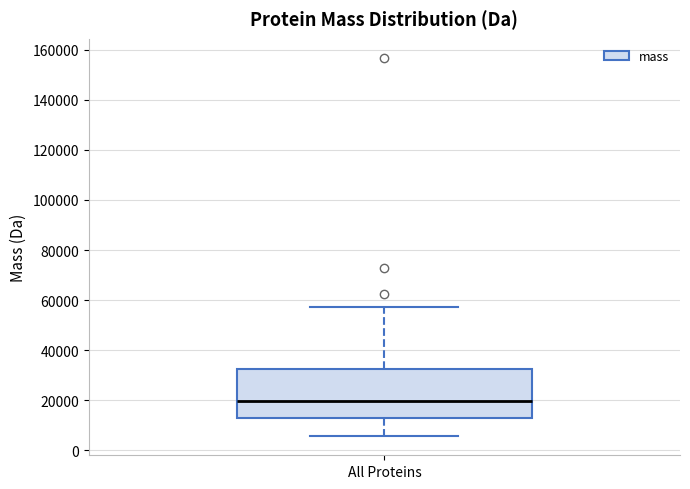

Transcribe this box plot: give where the median line is, the range the box spans, and where the two whiskers end, as read against the y-axis. The values are not printed on the chart, so give them approximately, as read against the axis.

median 20000, box 12000 to 32000, whiskers 6000 to 58000